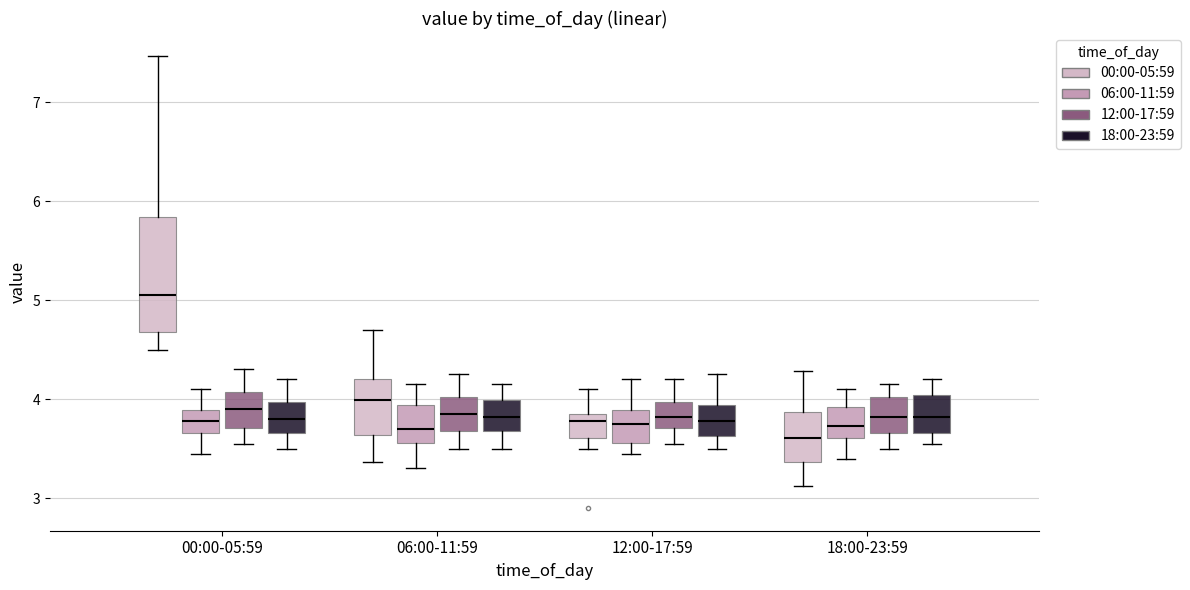

Which box's median line is the highest?

00:00-05:59 (00:00-05:59)